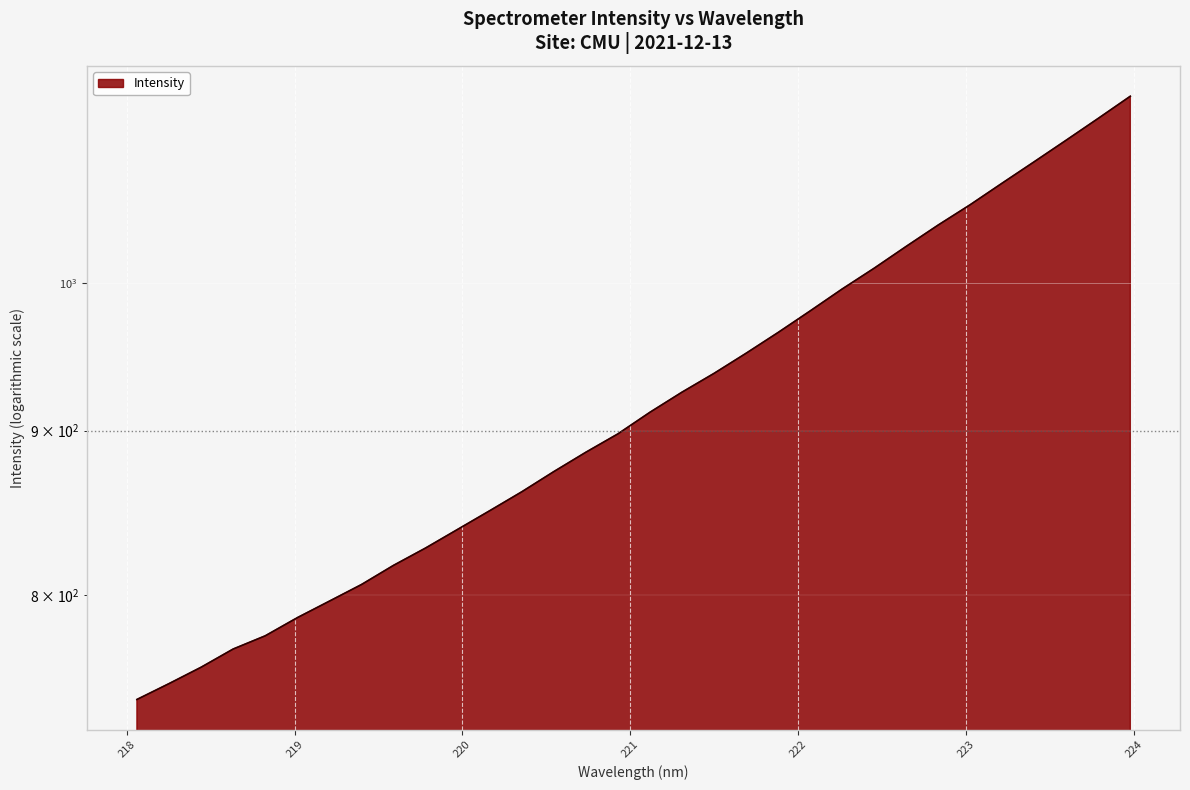

What is the maximum value shown in the chart?

1143.3